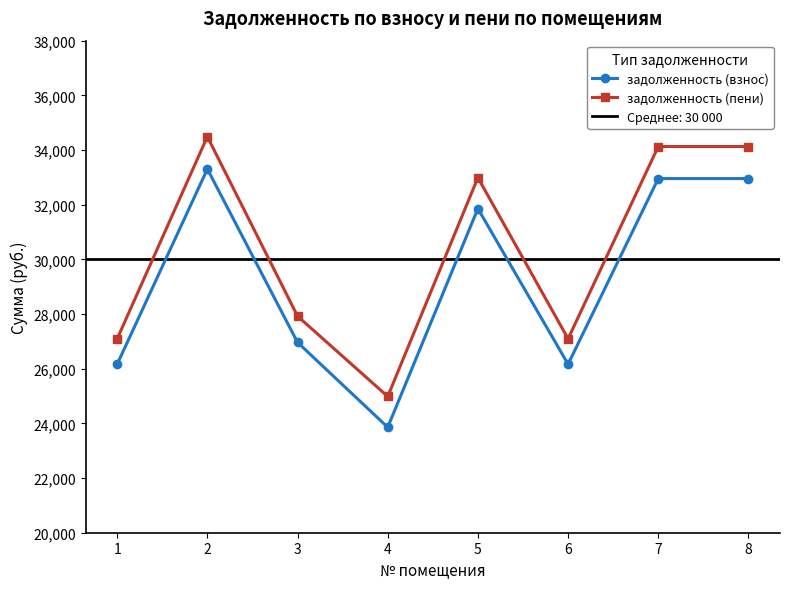

What is the difference between the maximum and second lowest values in the задолженность (взнос) series?

7140.4